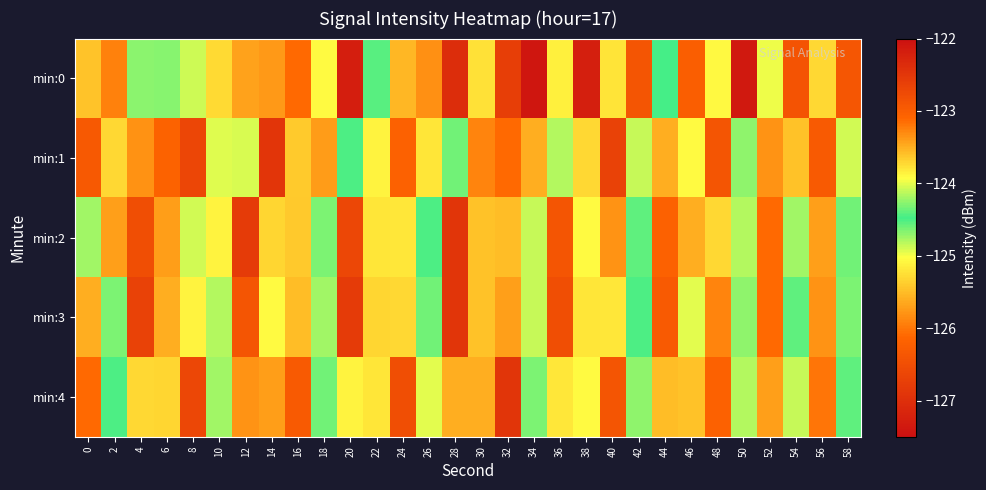

Reading left to right, extract all data points from this chart.

min:0: 0=-125.4	2=-125.9	4=-124.3	6=-124.7	8=-124.1	10=-123.7	12=-125.7	14=-125.7	16=-126.1	18=-123.9	20=-127.3	22=-124.4	24=-125.5	26=-125.8	28=-127.0	30=-125.2	32=-122.6	34=-127.4	36=-125.1	38=-127.2	40=-125.2	42=-126.4	44=-124.5	46=-126.2	48=-125.1	50=-127.4	52=-125.0	54=-126.4	56=-125.3	58=-126.4
min:1: 0=-126.3	2=-125.3	4=-123.3	6=-126.2	8=-126.6	10=-124.9	12=-124.9	14=-122.5	16=-123.6	18=-125.7	20=-124.5	22=-125.1	24=-126.2	26=-123.8	28=-124.6	30=-125.9	32=-126.1	34=-123.5	36=-124.8	38=-125.3	40=-126.7	42=-124.1	44=-125.6	46=-123.9	48=-126.4	50=-124.7	52=-125.8	54=-123.6	56=-126.3	58=-124.9
min:2: 0=-124.2	2=-125.7	4=-126.5	6=-123.4	8=-124.9	10=-125.1	12=-126.8	14=-123.7	16=-125.4	18=-124.3	20=-126.6	22=-123.8	24=-125.2	26=-124.5	28=-126.9	30=-123.6	32=-125.5	34=-124.1	36=-126.4	38=-123.9	40=-125.8	42=-124.4	44=-126.2	46=-123.5	48=-125.3	50=-124.8	52=-126.1	54=-124.2	56=-125.7	58=-124.6
min:3: 0=-125.6	2=-124.3	4=-126.7	6=-123.5	8=-125.1	10=-124.8	12=-126.4	14=-123.9	16=-125.5	18=-124.2	20=-126.8	22=-123.7	24=-125.3	26=-124.6	28=-126.9	30=-123.6	32=-125.7	34=-124.1	36=-126.5	38=-123.8	40=-125.2	42=-124.5	44=-126.3	46=-124.0	48=-125.9	50=-124.7	52=-126.1	54=-124.4	56=-125.8	58=-124.3
min:4: 0=-126.1	2=-124.5	4=-125.3	6=-123.7	8=-126.6	10=-124.2	12=-125.8	14=-123.4	16=-126.3	18=-124.6	20=-125.1	22=-123.8	24=-126.5	26=-124.0	28=-125.6	30=-123.5	32=-126.9	34=-124.3	36=-125.2	38=-123.9	40=-126.4	42=-124.7	44=-125.5	46=-123.6	48=-126.2	50=-124.8	52=-125.7	54=-124.1	56=-126.0	58=-124.4